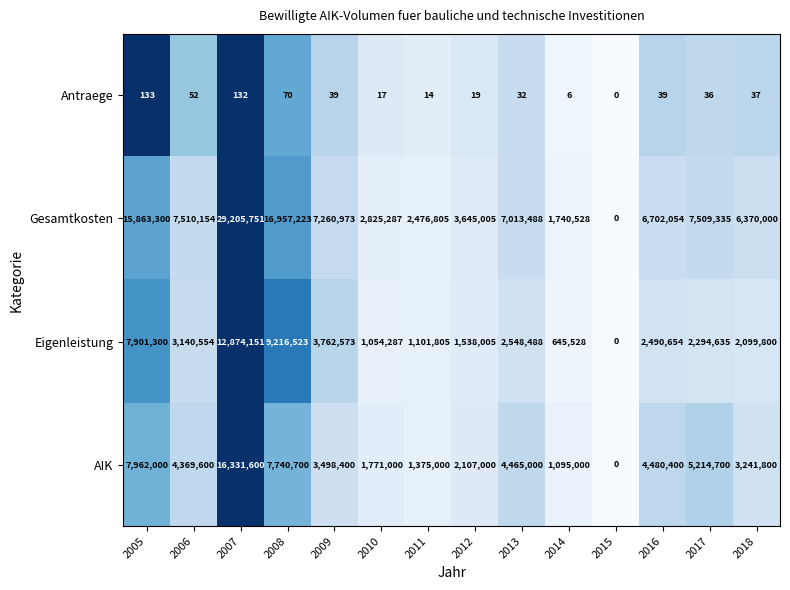

Which category has the highest value across all series?

2007